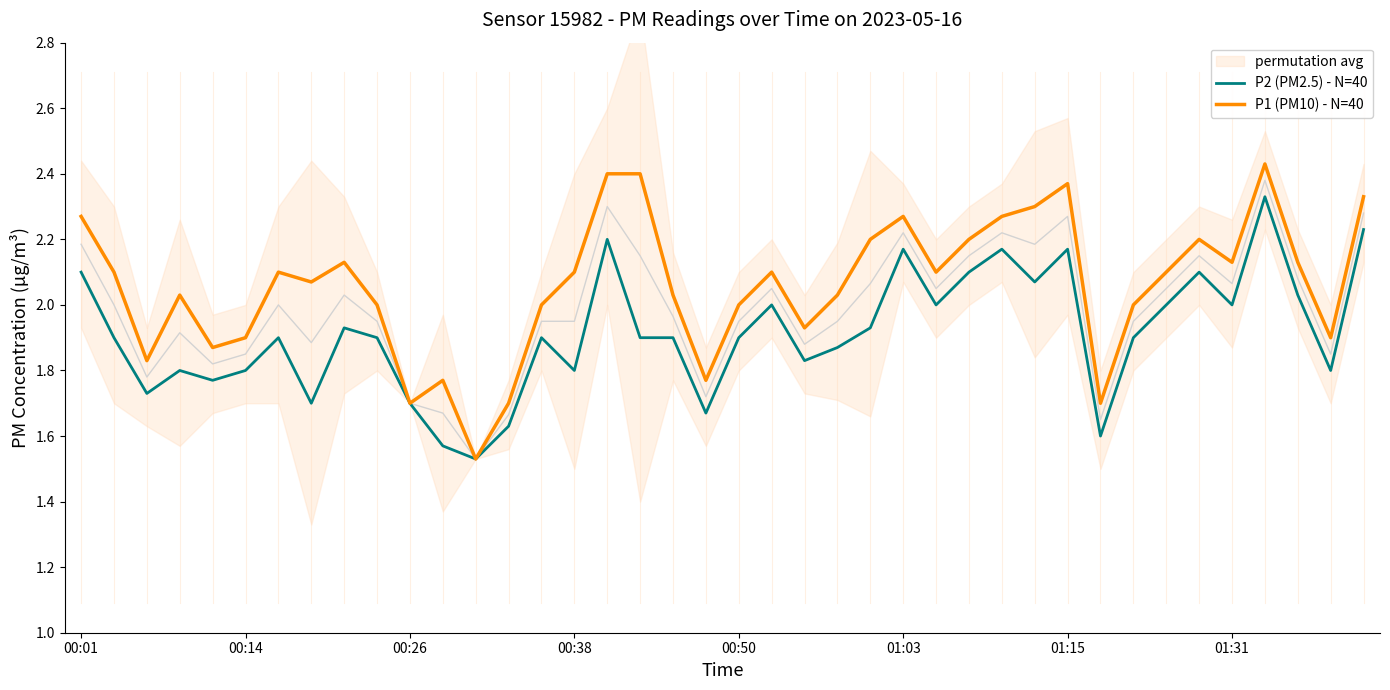

Is this an area chart (filled region under the line)?

No